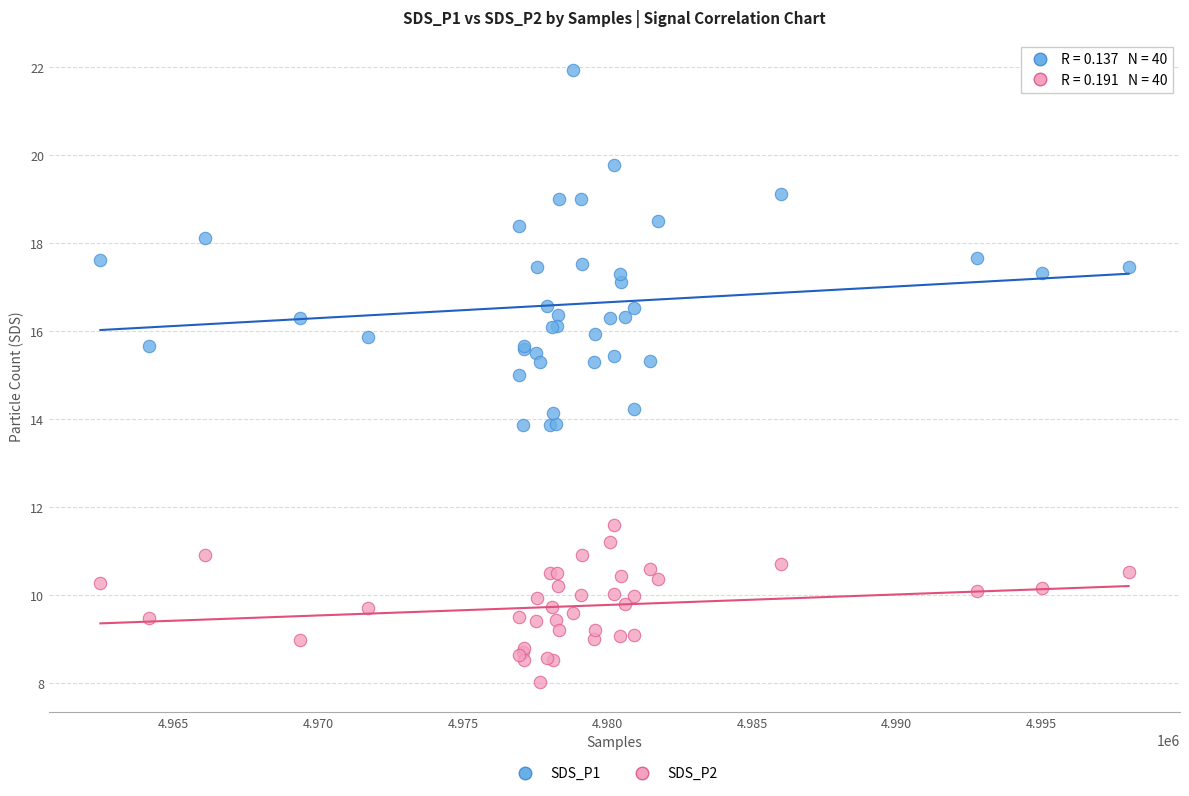

Which series reaches the minimum Y coordinate?

SDS_P2